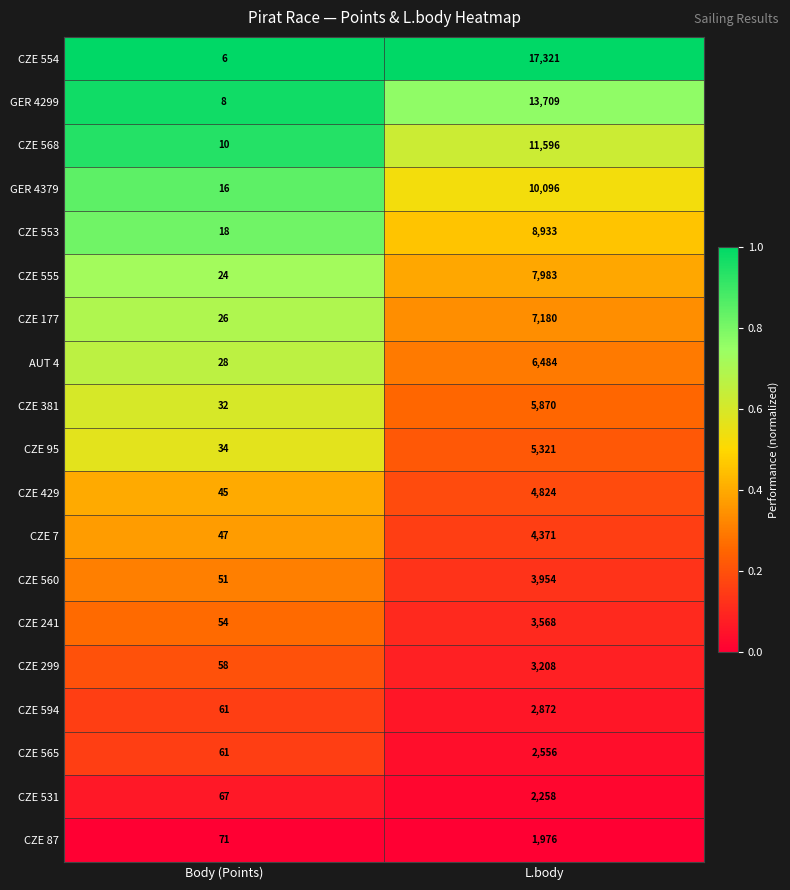

List the labels in order of GER 4379 value, smallest first.

Body (Points), L.body